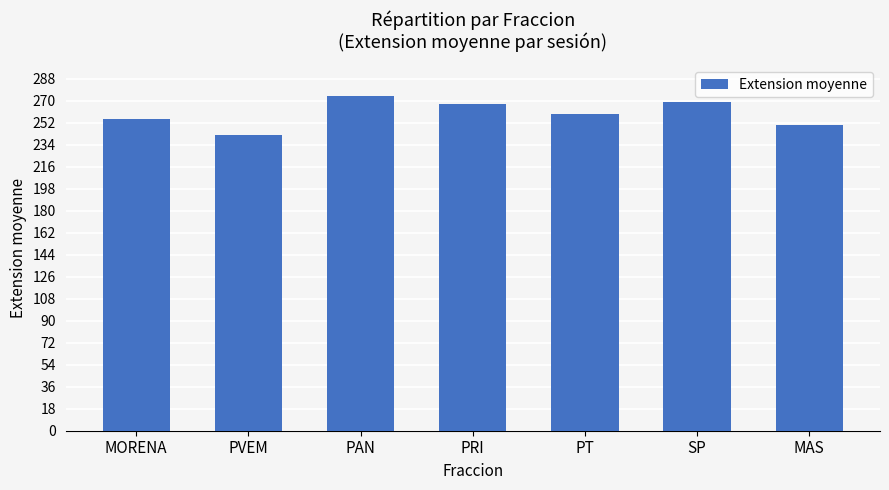

Reading left to right, what are all the values shown in this chart?

255.3	241.6	274.0	267.0	259.0	268.5	250.0